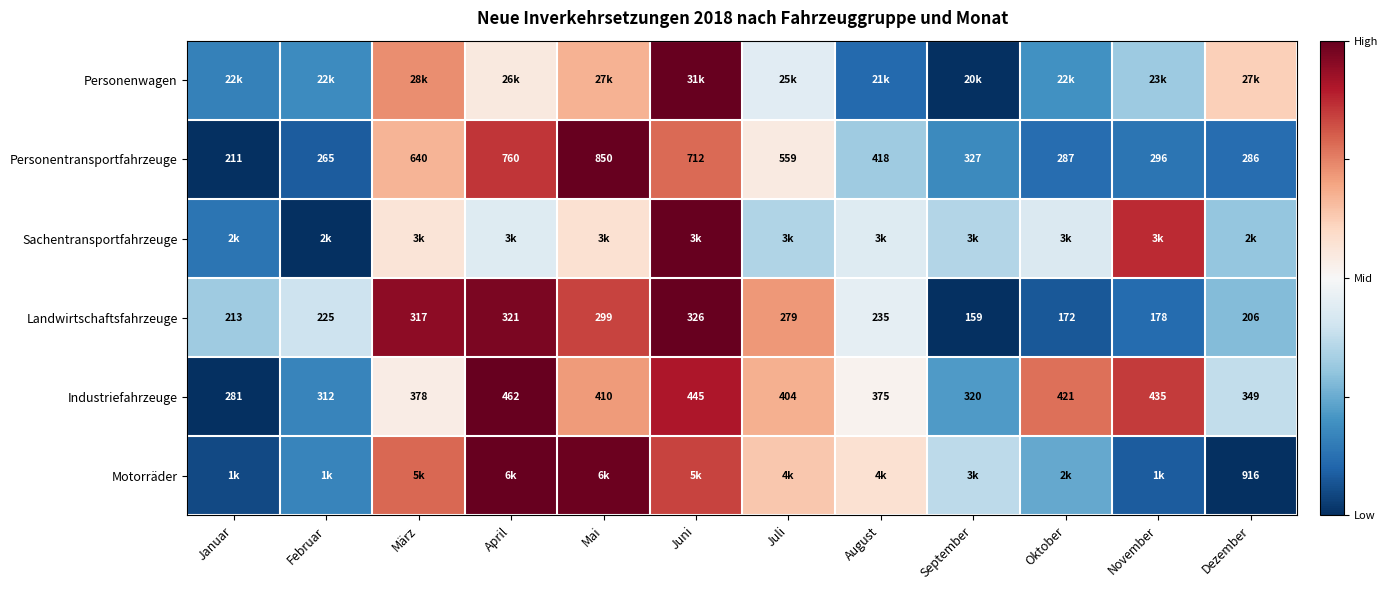

True or false: Personentransportfahrzeuge has a value of 0.4 at Mai.

False